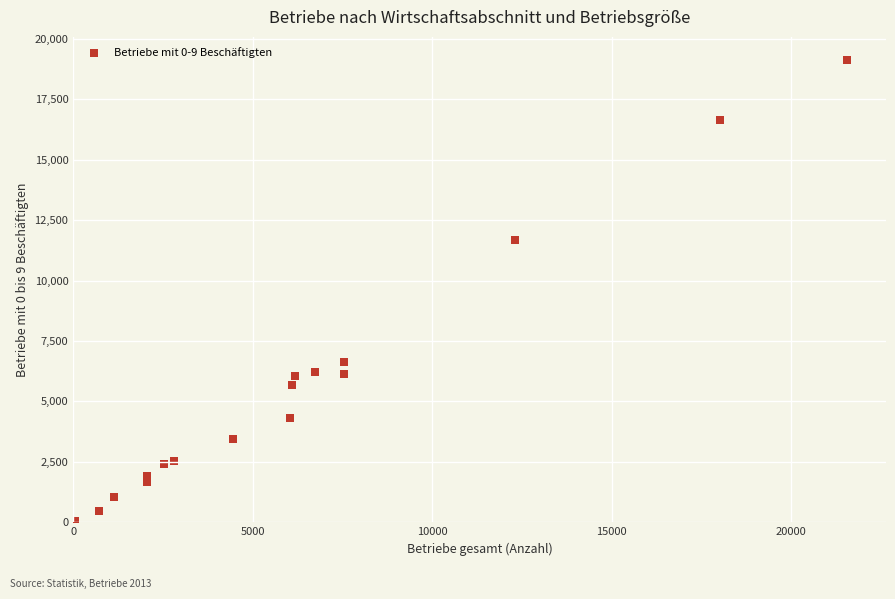

What is the range of X values (max minus min)?

21508